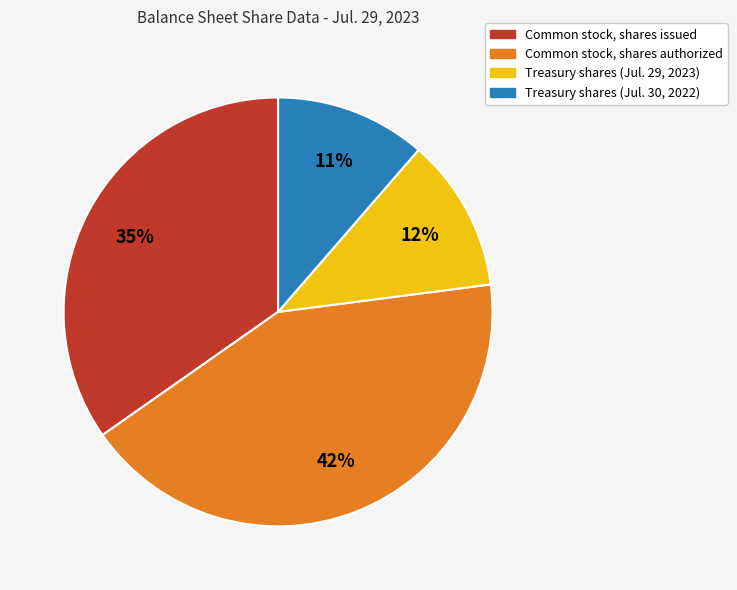

True or false: Treasury shares (Jul. 30, 2022) accounts for 5% of the total.

False